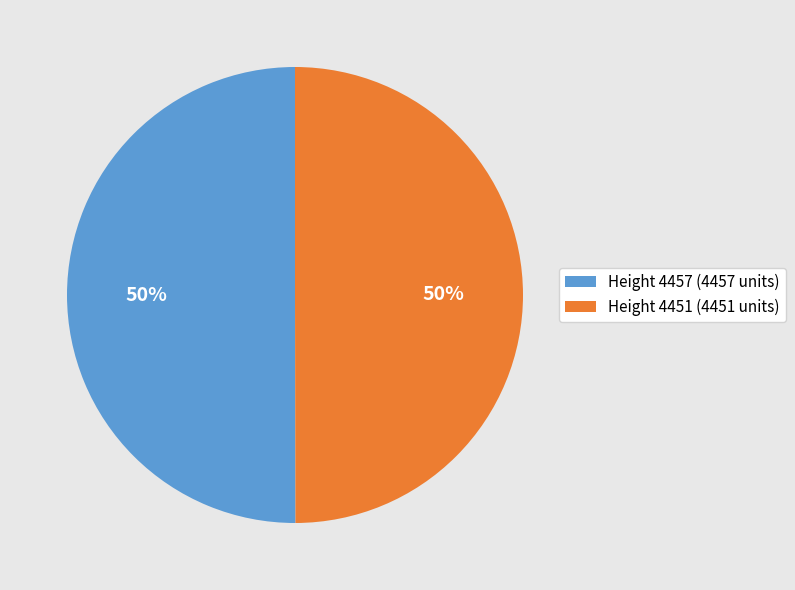

Is it true that Height 4451 (4451 units) is 50% of the pie?

True